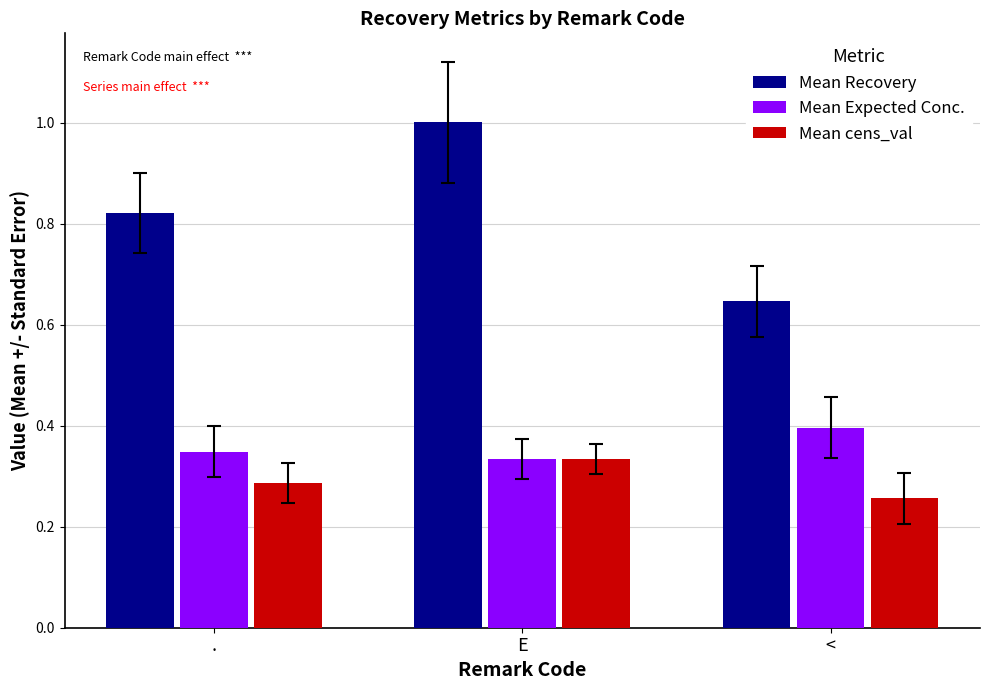

The Mean Expected Conc. series shows 0.2 at E. True or false?

False